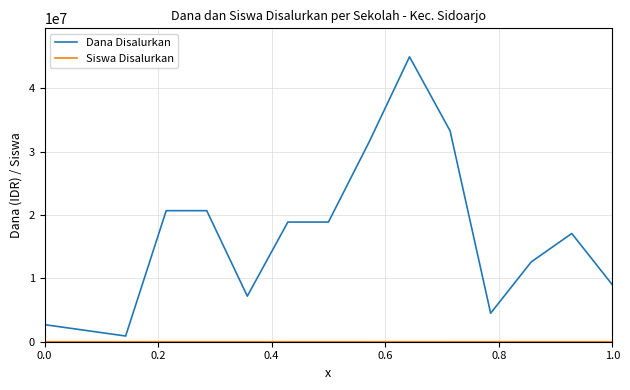

Which series has the widest spread of values?

Dana Disalurkan